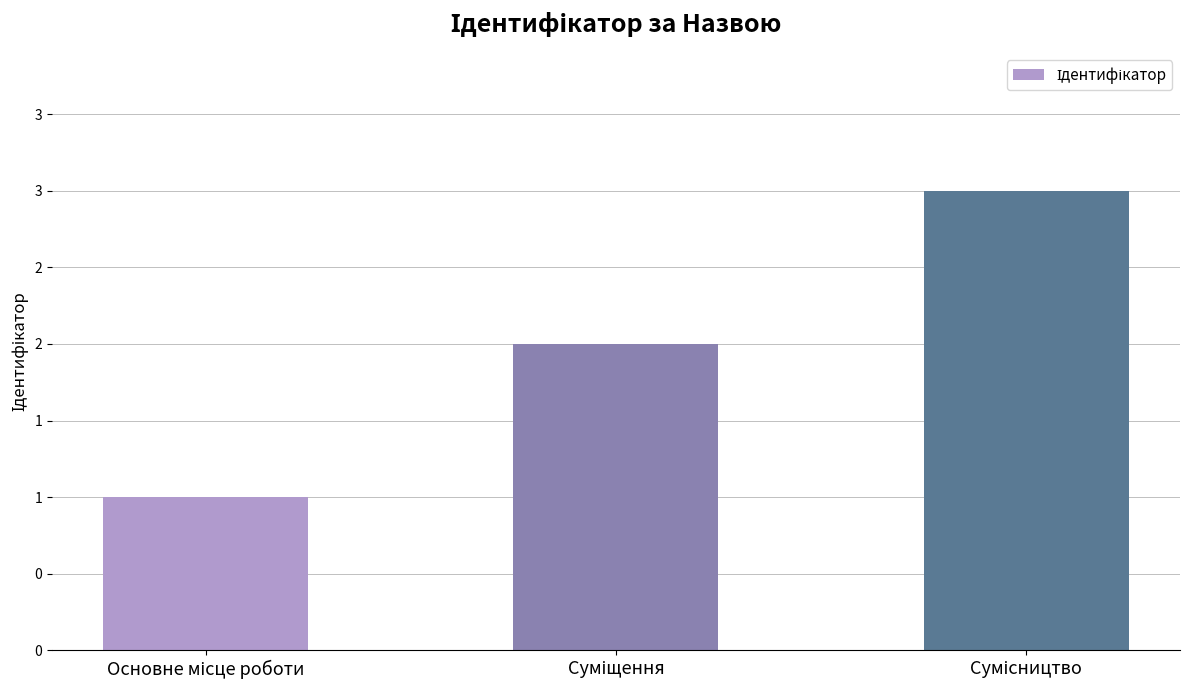

What is the sum of all values?

6